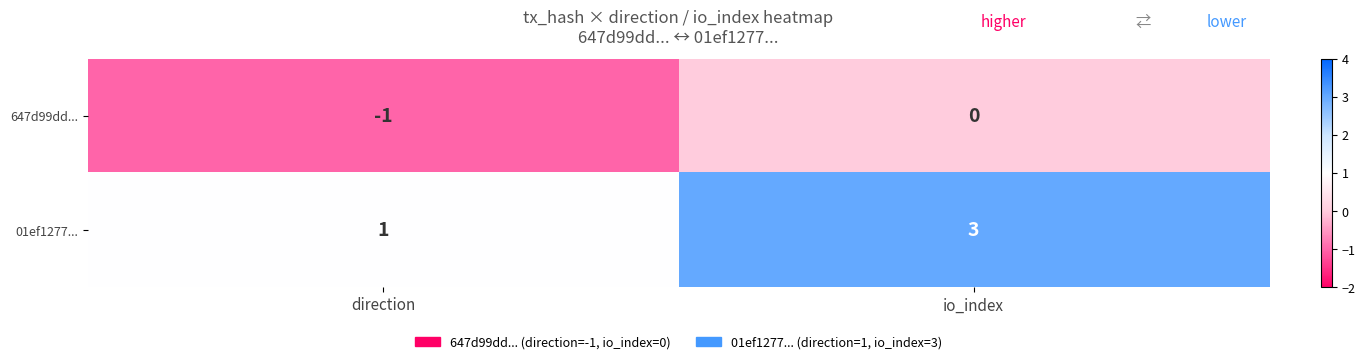

Reading left to right, what are all the values shown in this chart?

647d99dd...: -1	0
01ef1277...: 1	3